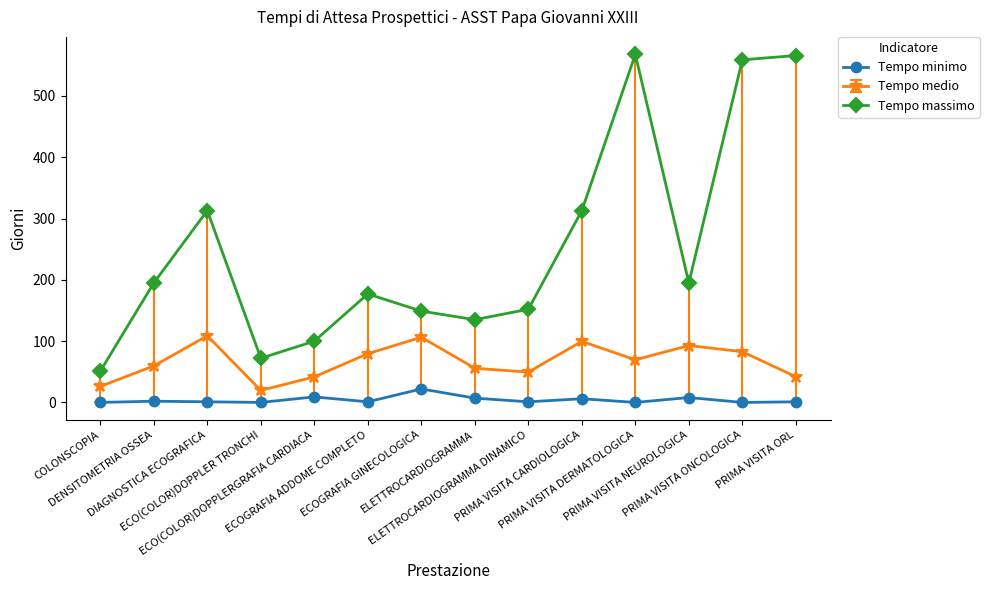

What is the sum of the Tempo medio values at PRIMA VISITA CARDIOLOGICA and DENSITOMETRIA OSSEA?

159.2